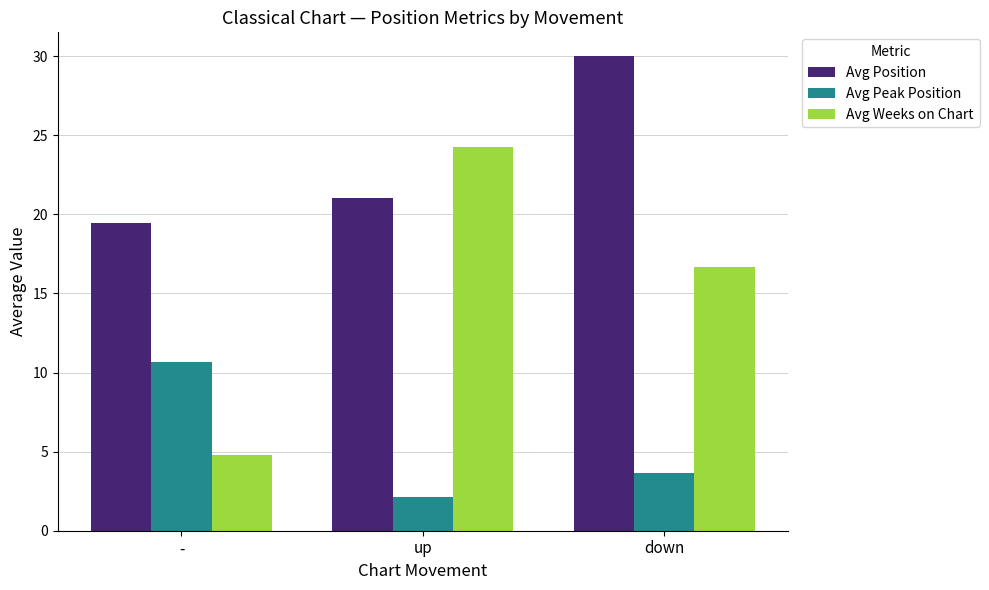

What is the value of the Avg Peak Position bar at the 1st from the left?

10.7